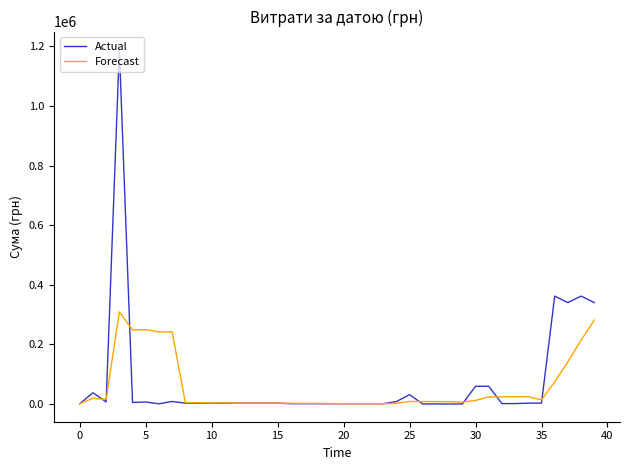

What is the maximum value shown in the chart?

1190488.4